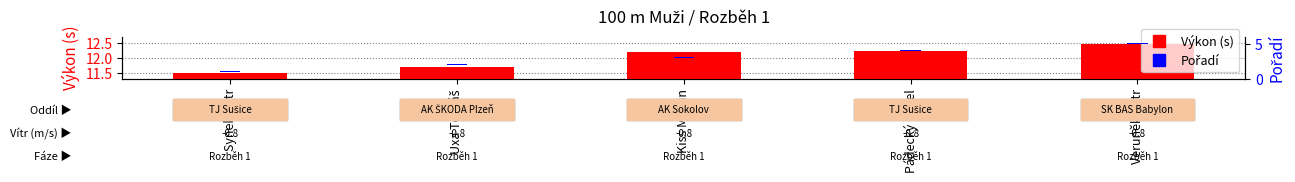

How many bars are there in each group?

2